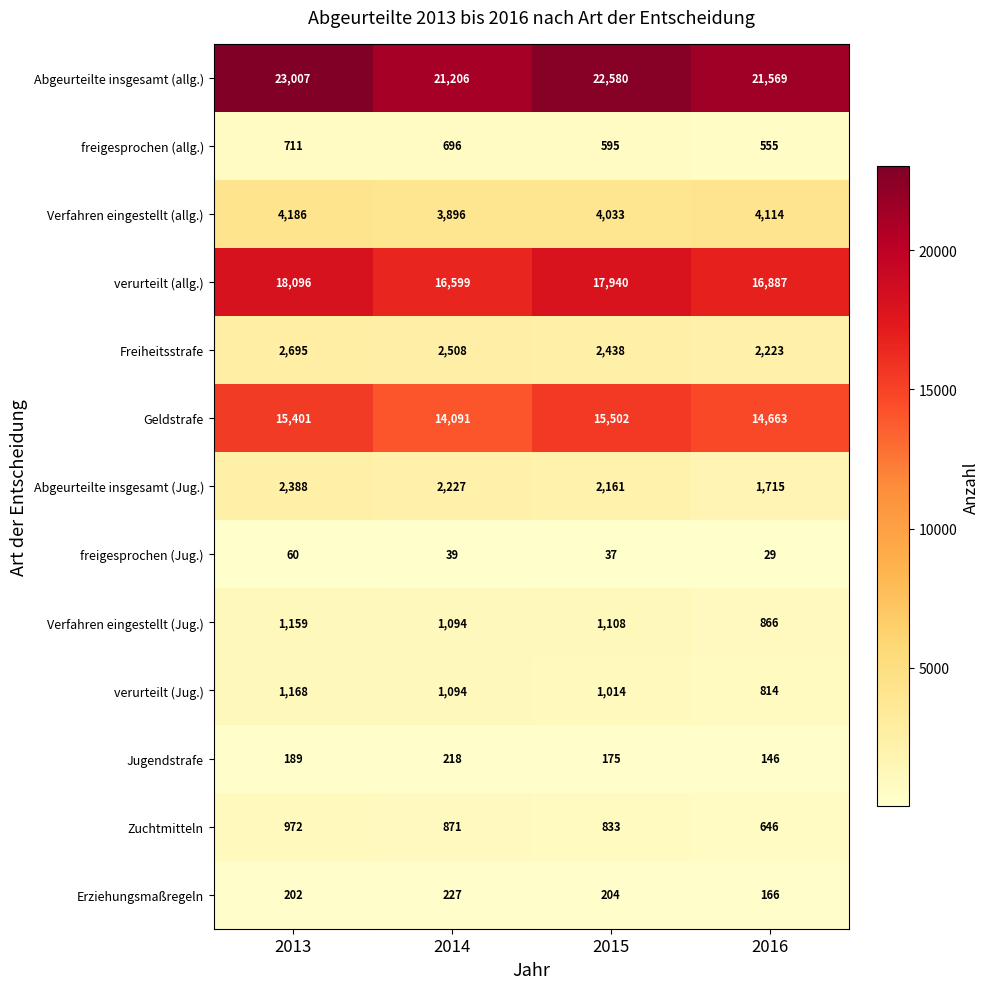

The value of Abgeurteilte insgesamt (Jug.) at 2014 is 2227. True or false?

True